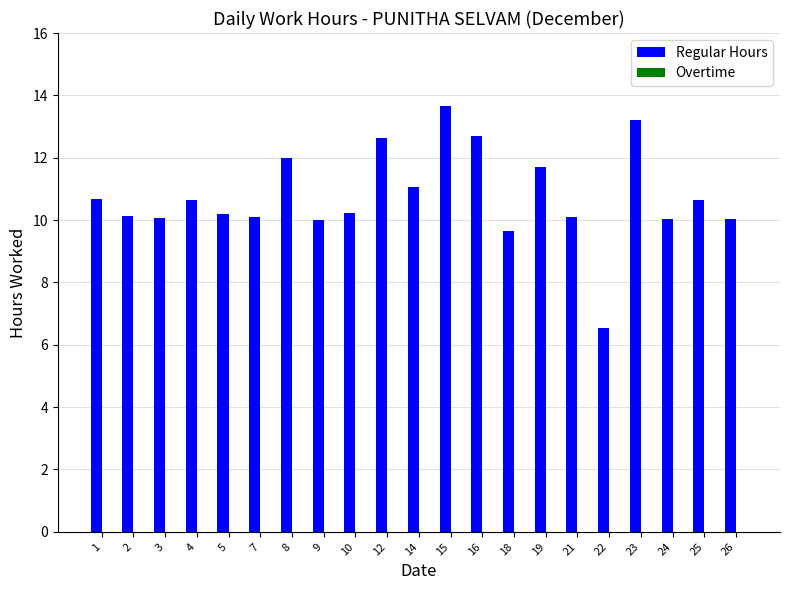

How many bars are there in total?

21